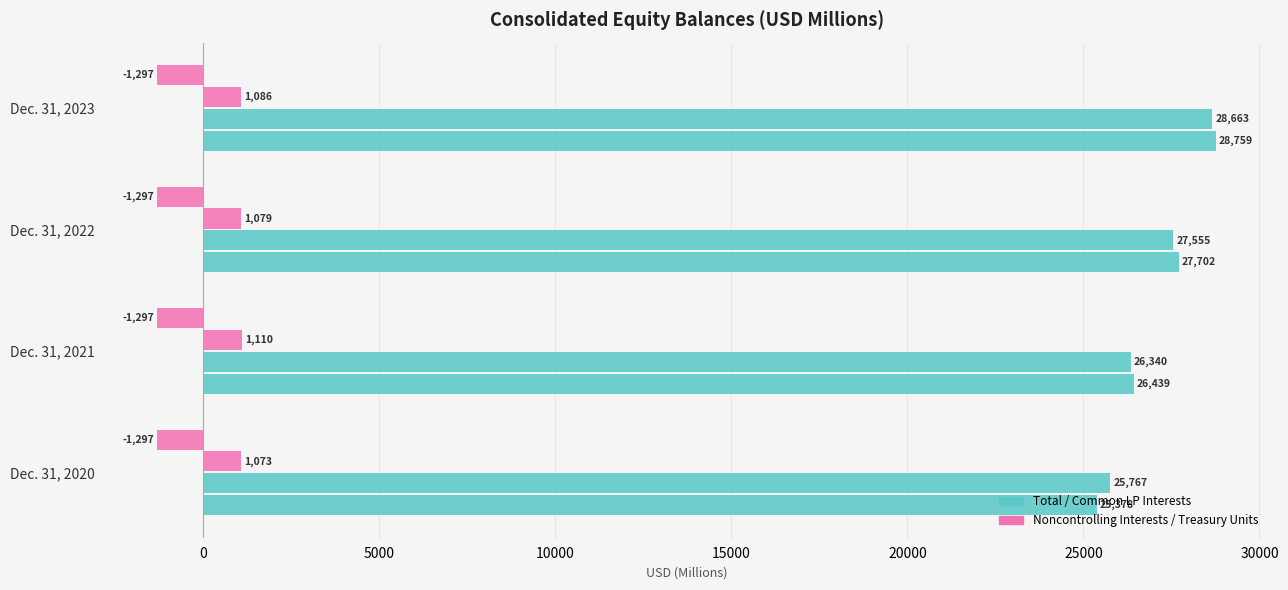

How many distinct data groups are displayed?

4